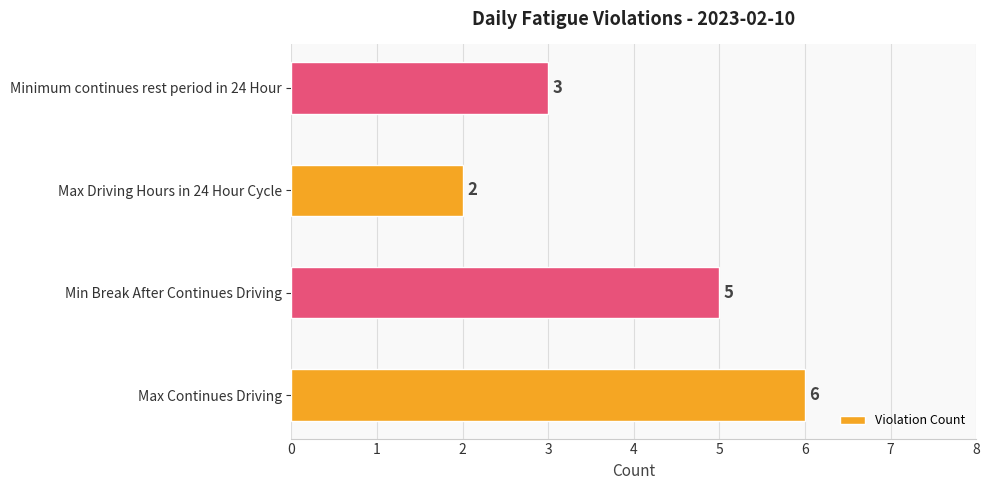

Rank the categories by value from highest to lowest.

Max Continues Driving, Min Break After Continues Driving, Minimum continues rest period in 24 Hour, Max Driving Hours in 24 Hour Cycle